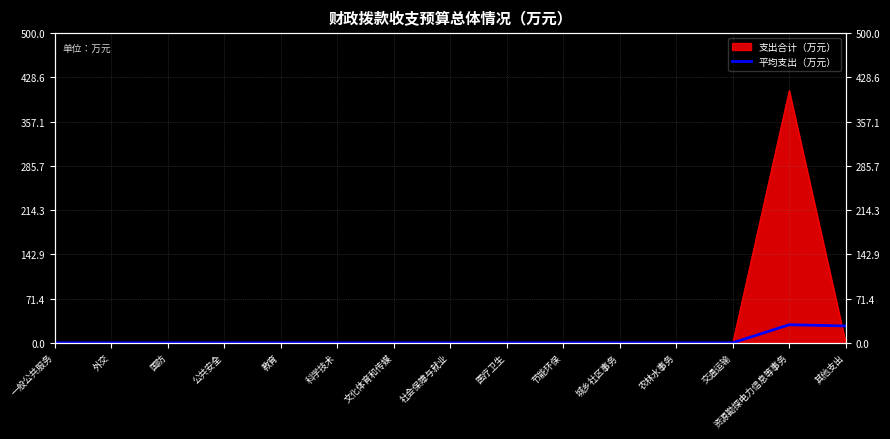

What position from the left is 资源勘探电力信息等事务?

14